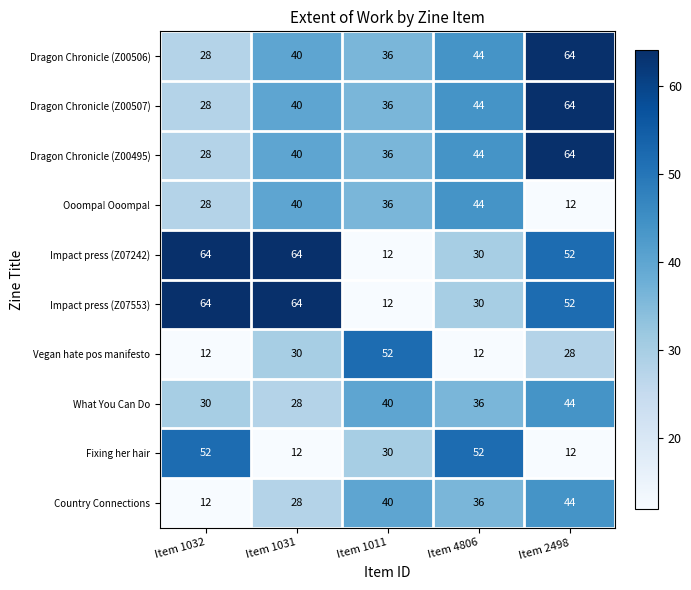

The Impact press (Z07553) series shows 52 at Item 4806. True or false?

False